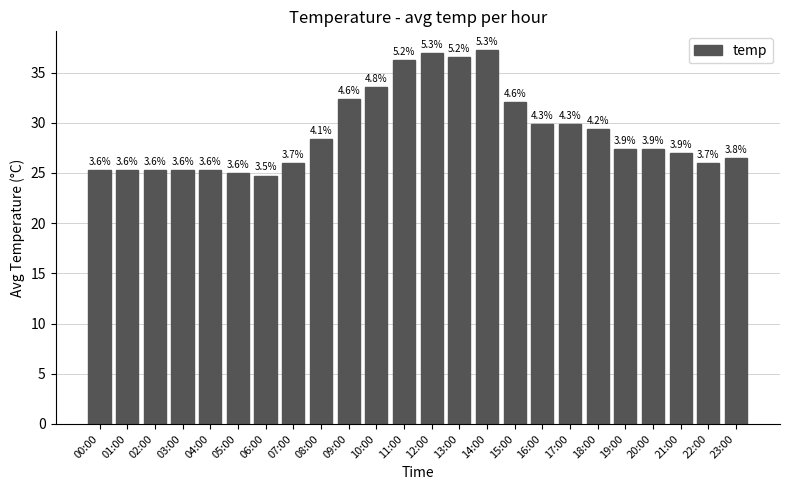

Are the bars horizontal?

No